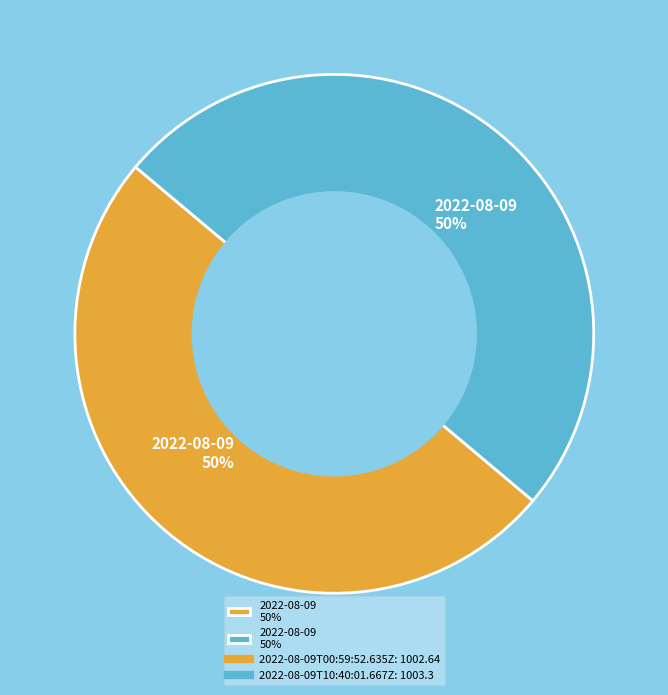

How many slices are in this pie chart?

2